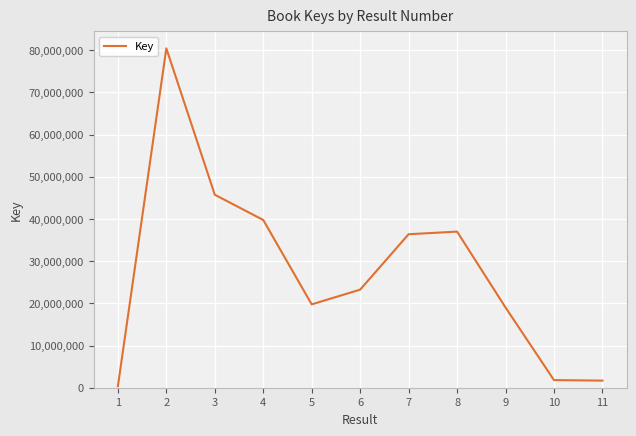

What is the maximum value shown in the chart?

80419977